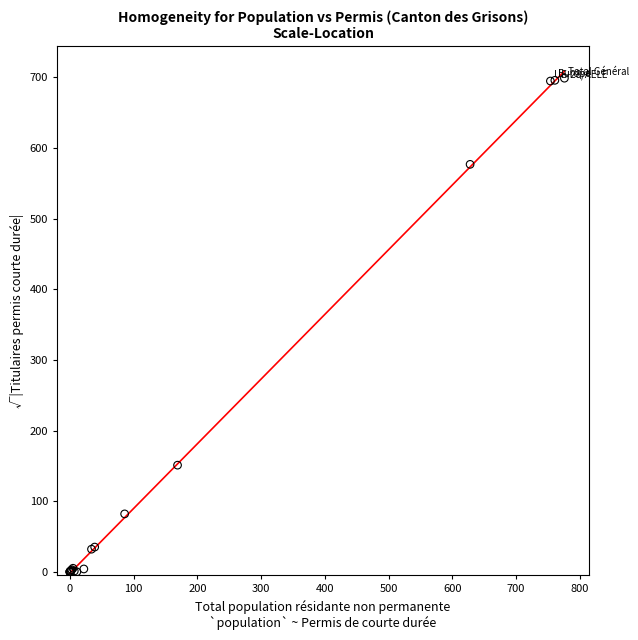

What Y value in the scatter plot is closest to 349?

151